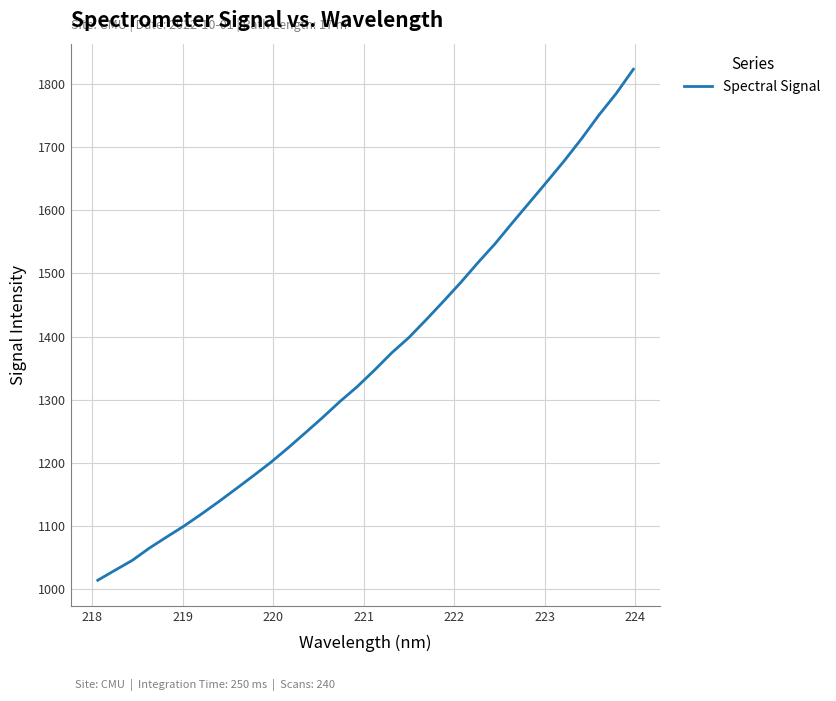

What is the greatest value displayed?

1823.3